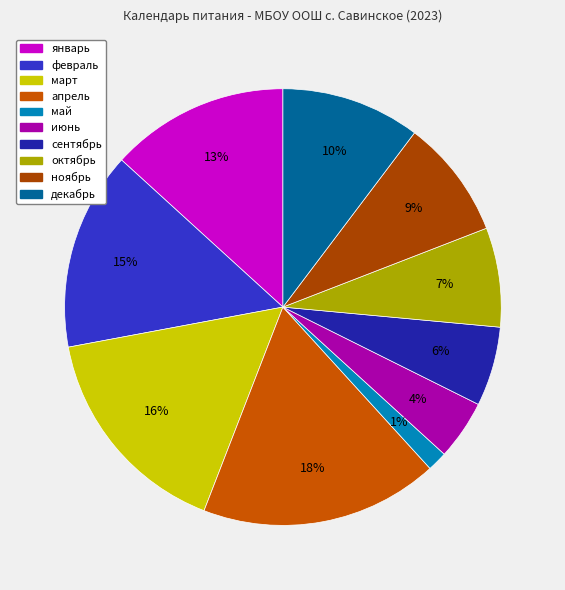

What percentage is the октябрь slice, to the nearest percent?

7%